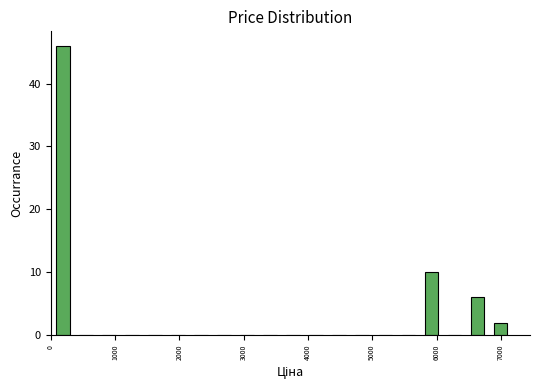

Around what value on the x-axis is the tallest bar? Give the approximate position of its centre, as read against the axis.

200